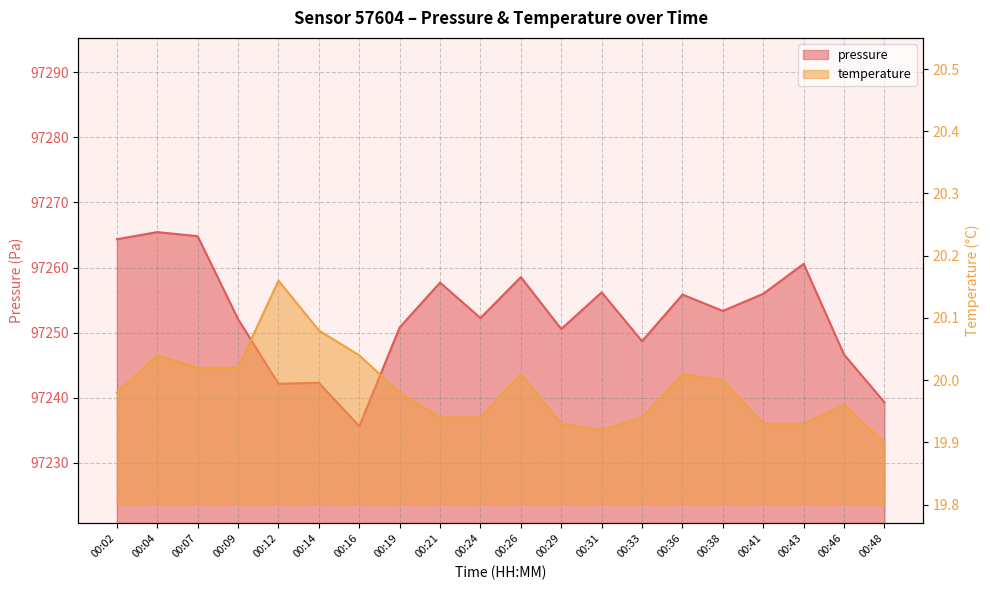

True or false: pressure and temperature intersect in this chart.

False